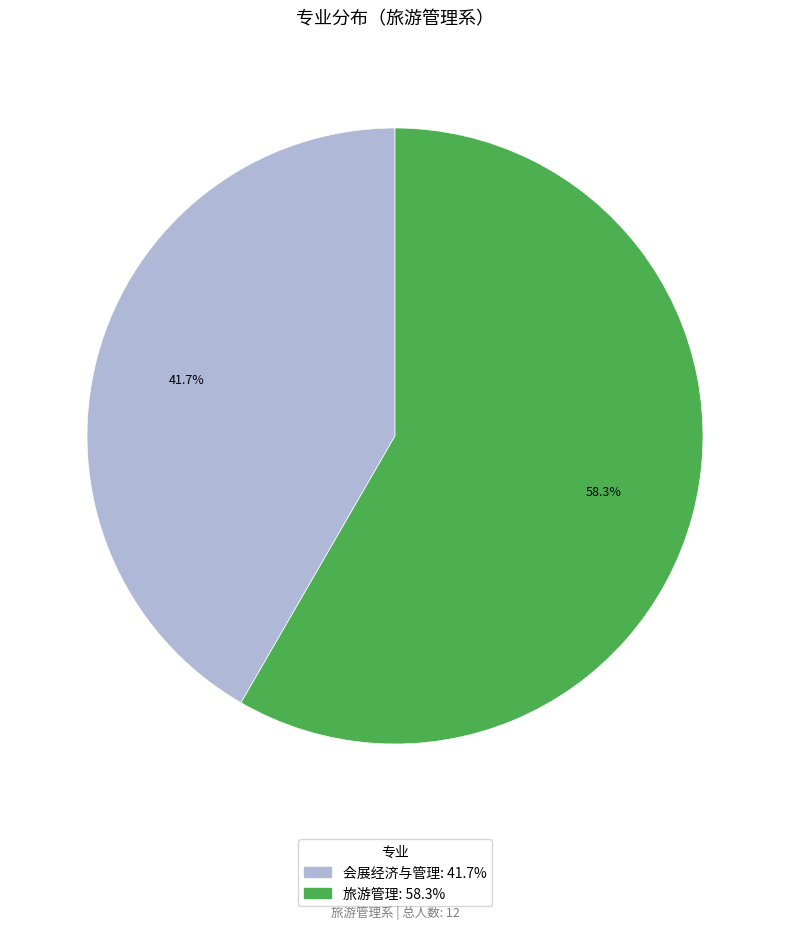

What percentage is the 会展经济与管理 slice, to the nearest percent?

42%